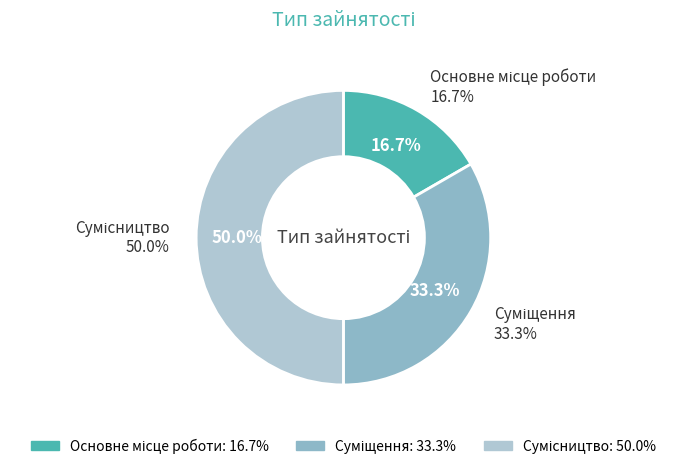

Does Основне місце роботи account for over 50% of the chart?

No